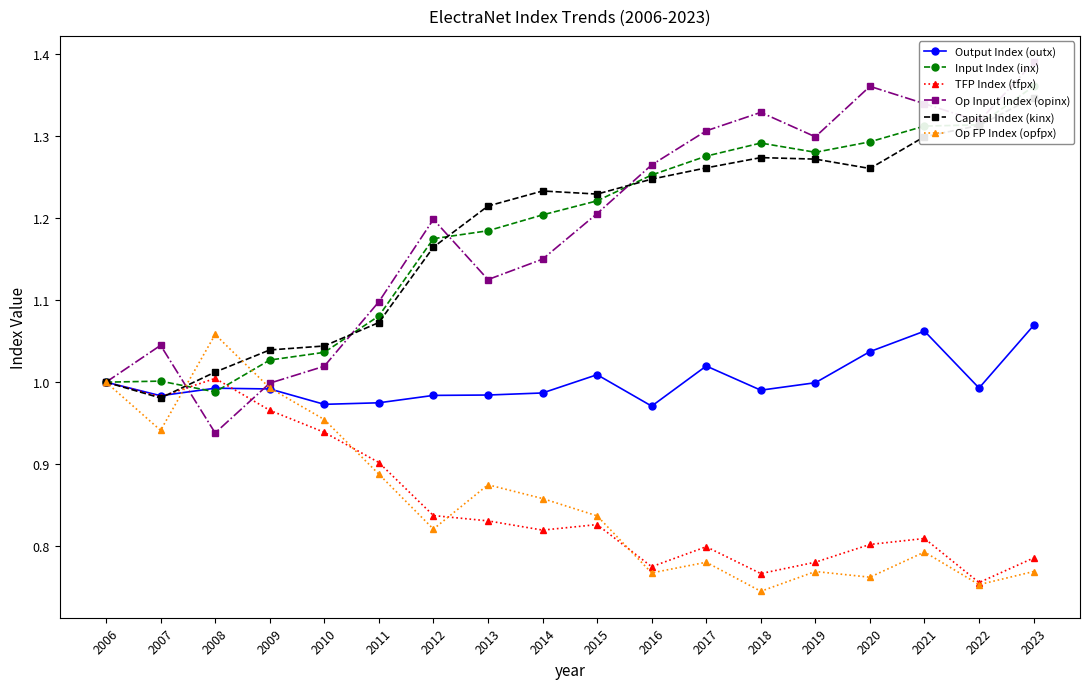

Is the value of Capital Index (kinx) at 2023 greater than the value of Op Input Index (opinx) at 2010?

Yes